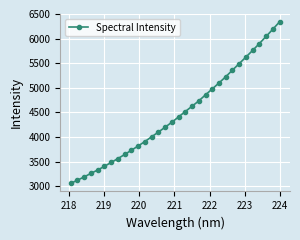

What is the difference between the maximum and minimum values?

3281.4